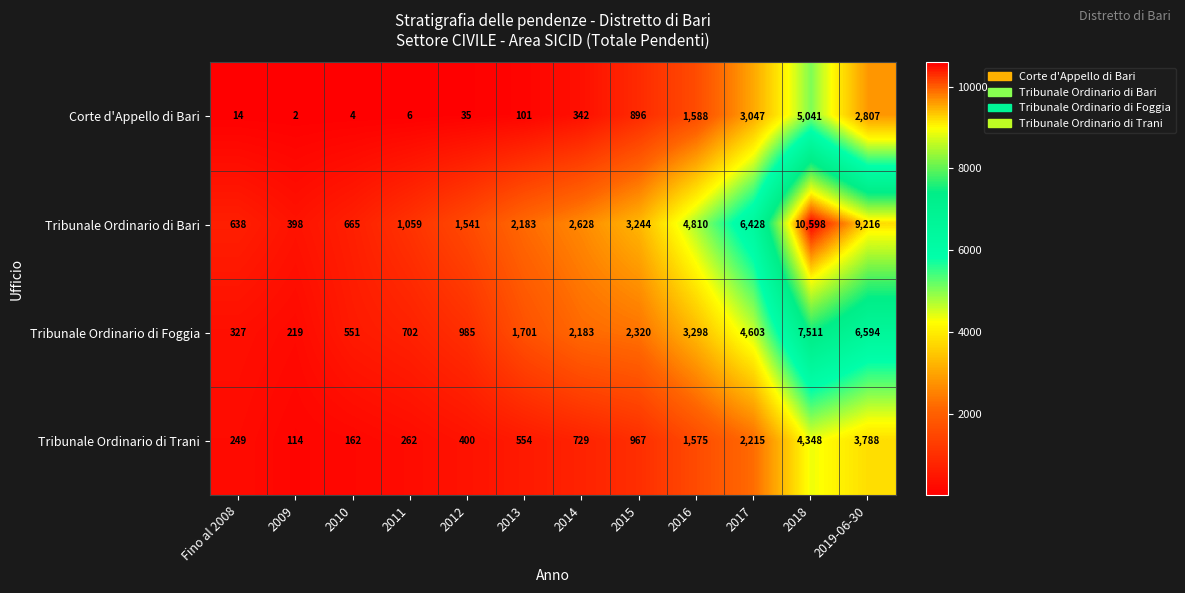

The value of Corte d'Appello di Bari at 2017 is 4009. True or false?

False